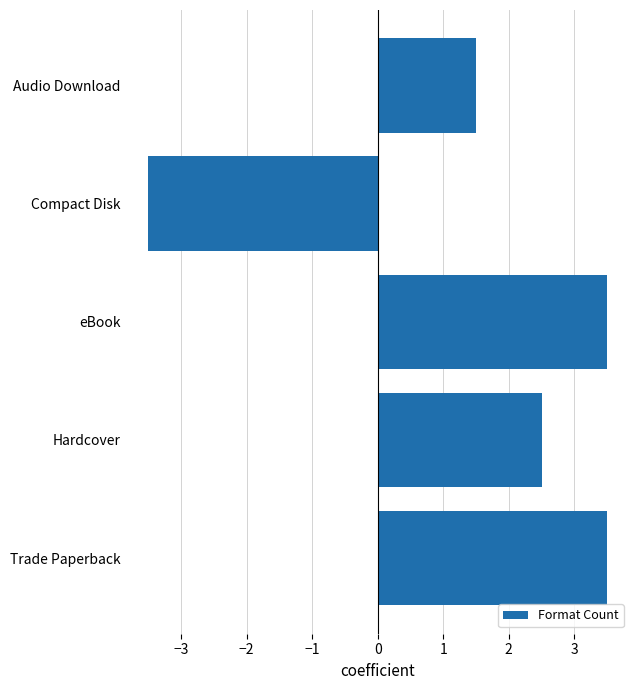

Reading bottom to top, transcribe all the data shown in this chart.

3.5	2.5	3.5	-3.5	1.5